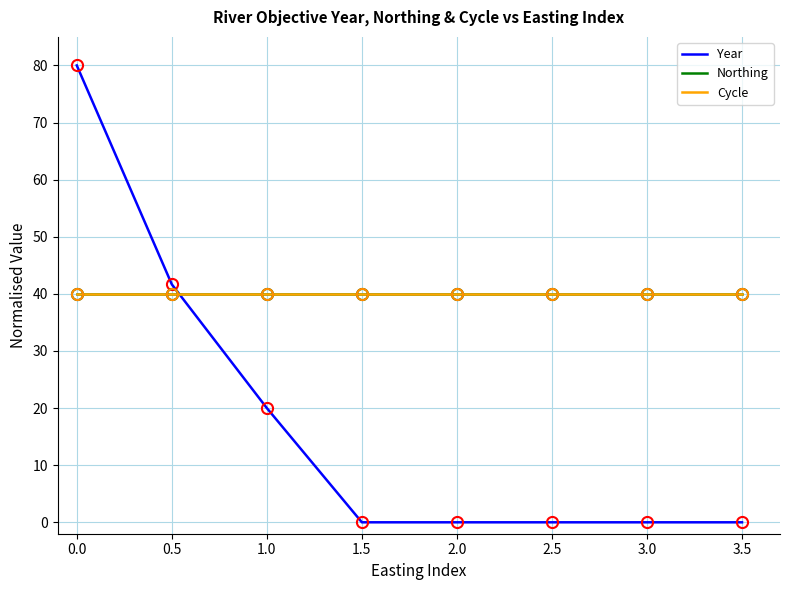

What is the value of the Cycle point at the 5th from the left?

40.0